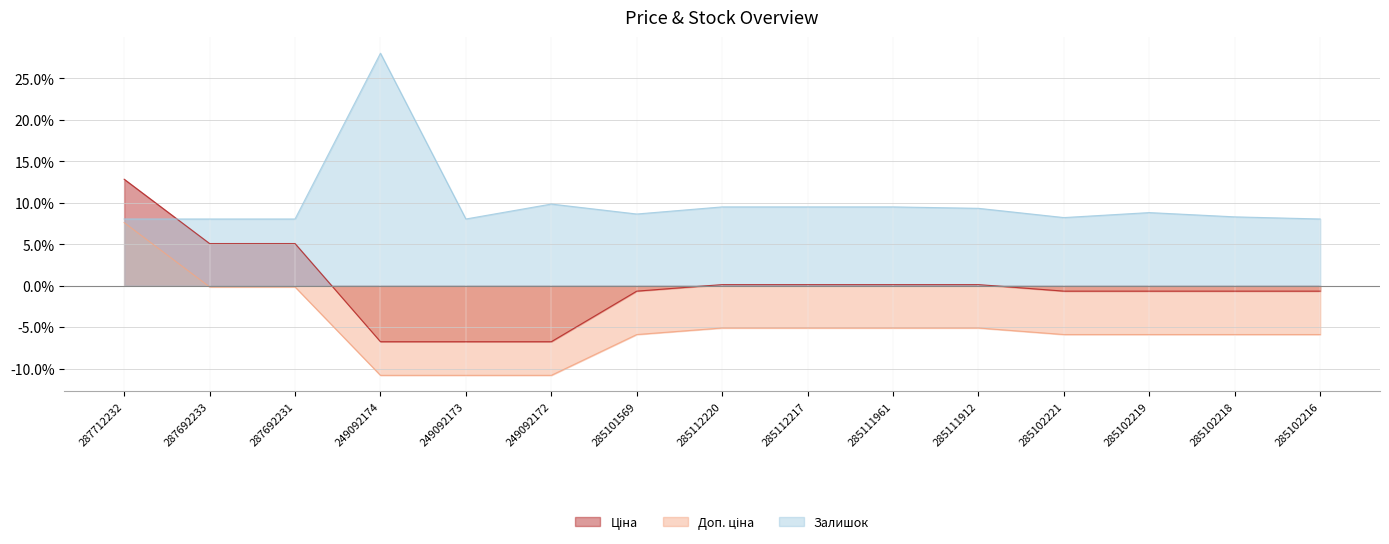

What is the difference between the maximum and minimum values in the Ціна series?

19.6